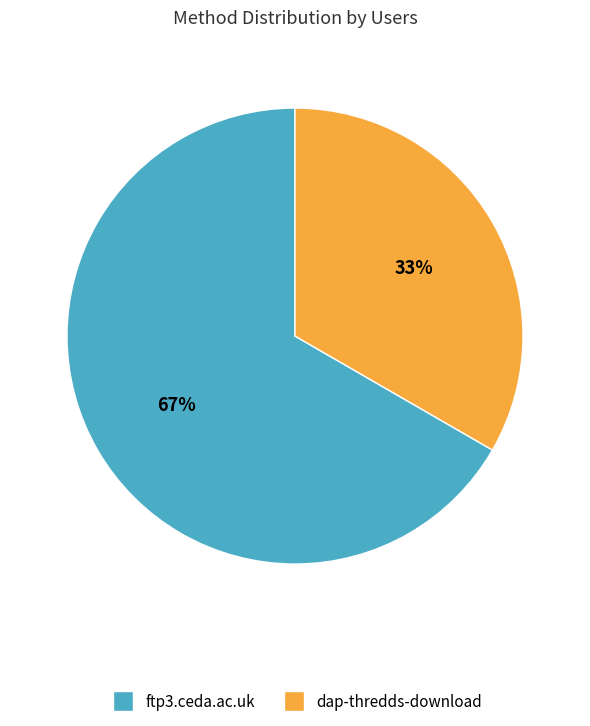

To the nearest percent, what percentage of the pie is ftp3.ceda.ac.uk?

67%